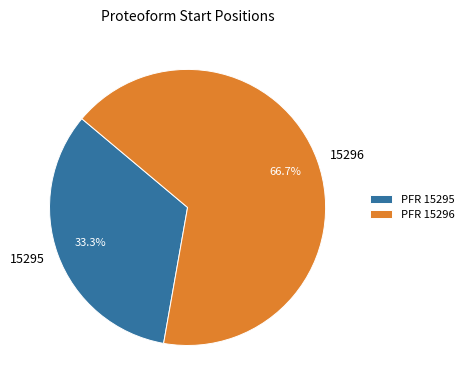

How many segments does this pie chart have?

2